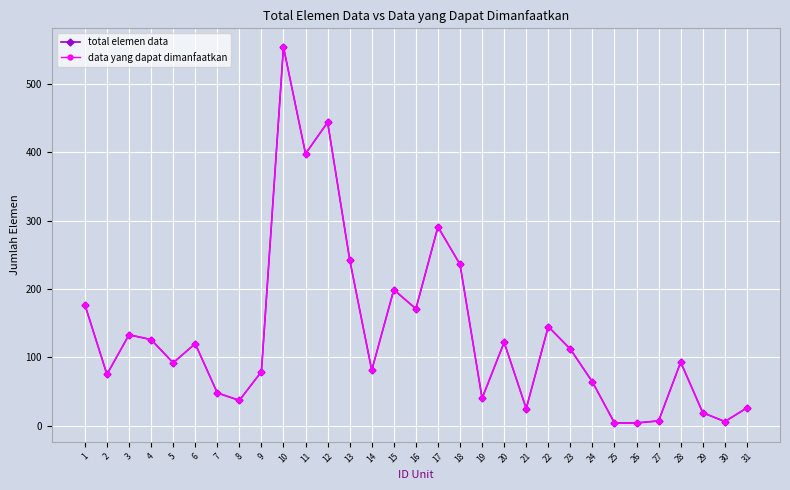

What is the difference between the maximum and minimum values in the data yang dapat dimanfaatkan series?

550